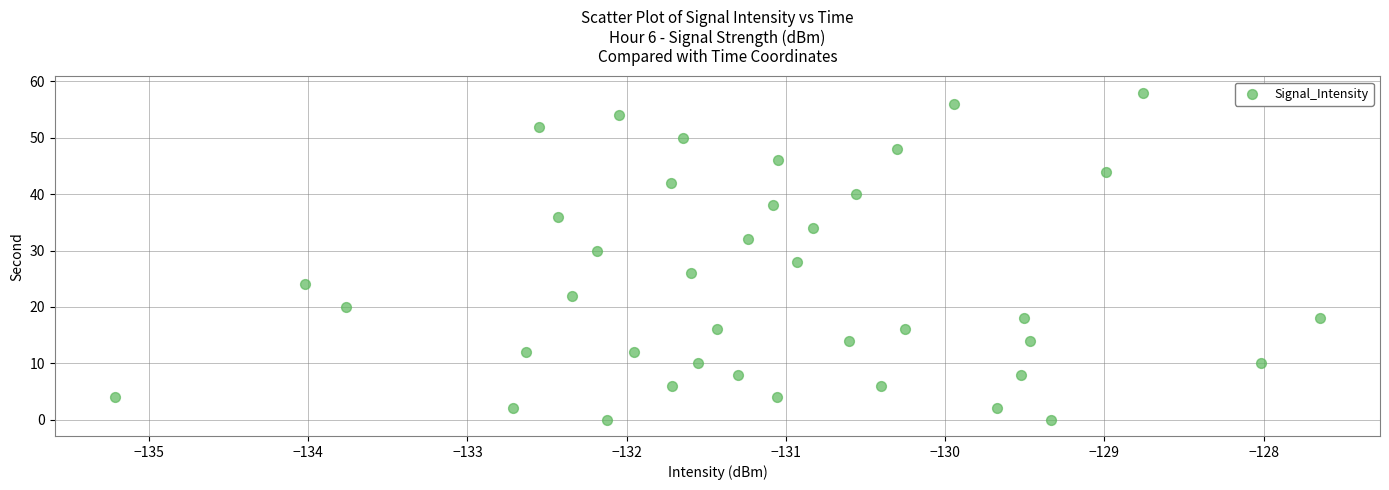

What is the range of Y values (max minus min)?

58